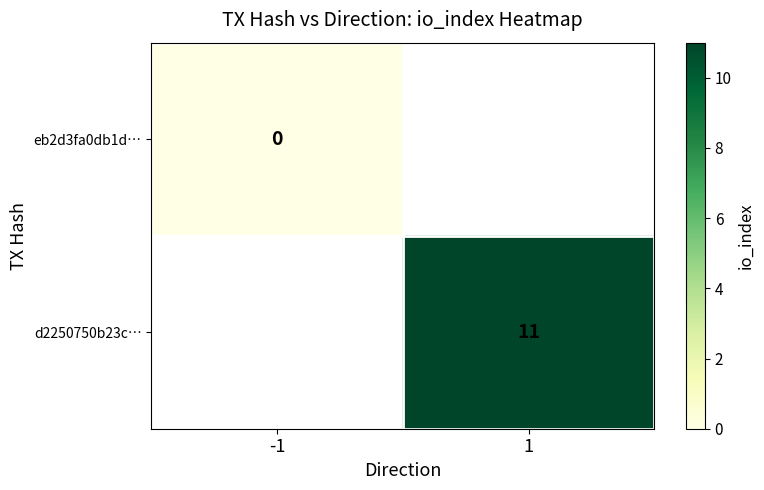

The value of d2250750b23c… at 1 is 19. True or false?

False